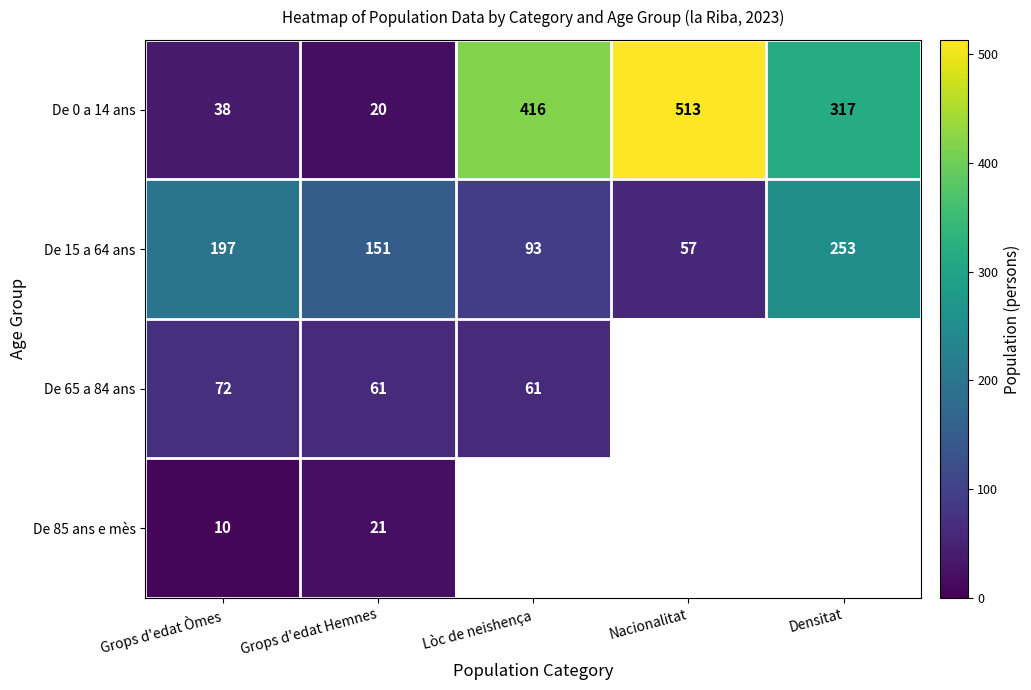

Rank the series at Grops d'edat Òmes from highest to lowest value.

De 15 a 64 ans, De 65 a 84 ans, De 0 a 14 ans, De 85 ans e mès